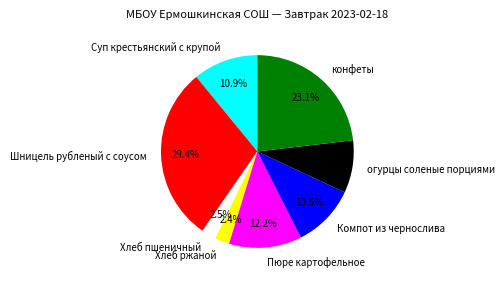

What is the ratio of the value at огурцы соленые порциями to the value at Хлеб пшеничный?

3.5